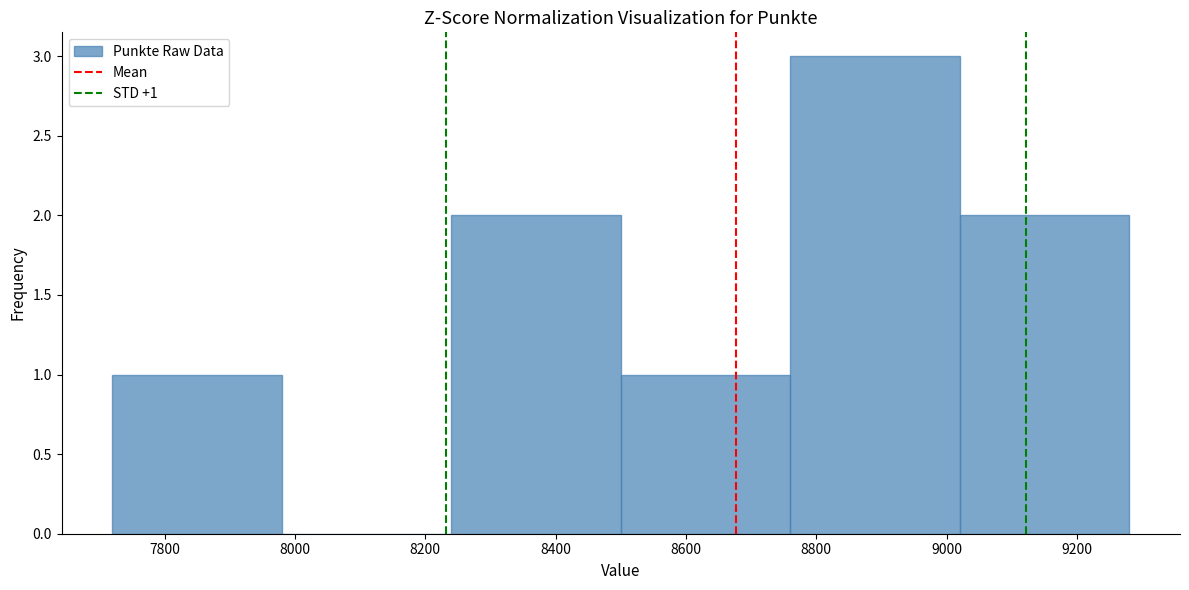

Over which range of the x-axis is the bar tallest?

8760 to 9020